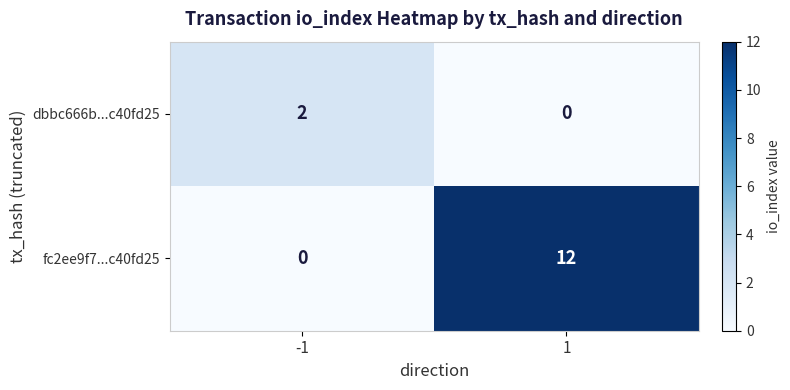

What is the difference between the maximum and minimum values in the fc2ee9f7...c40fd25 series?

12